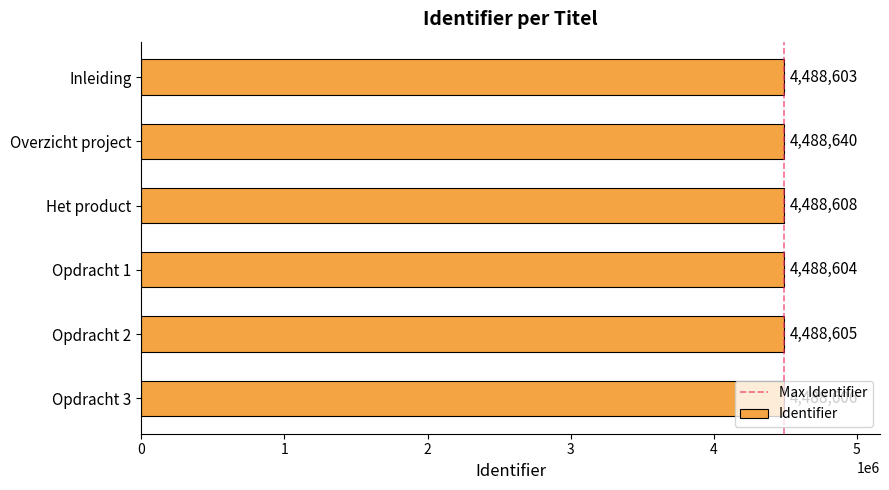

Where is the data nearest to the value 4488621?

Het product